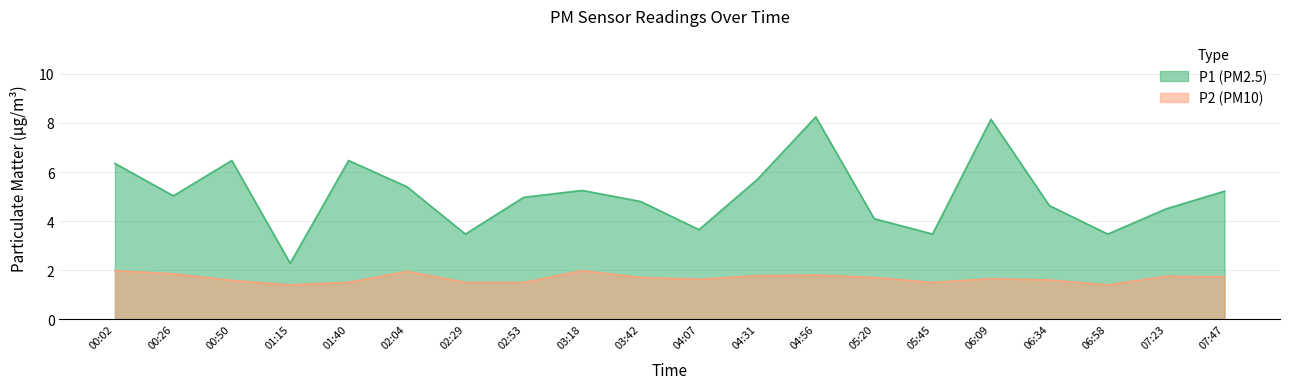

Is the value of P2 at 03:42 greater than the value of P1 at 06:58?

No